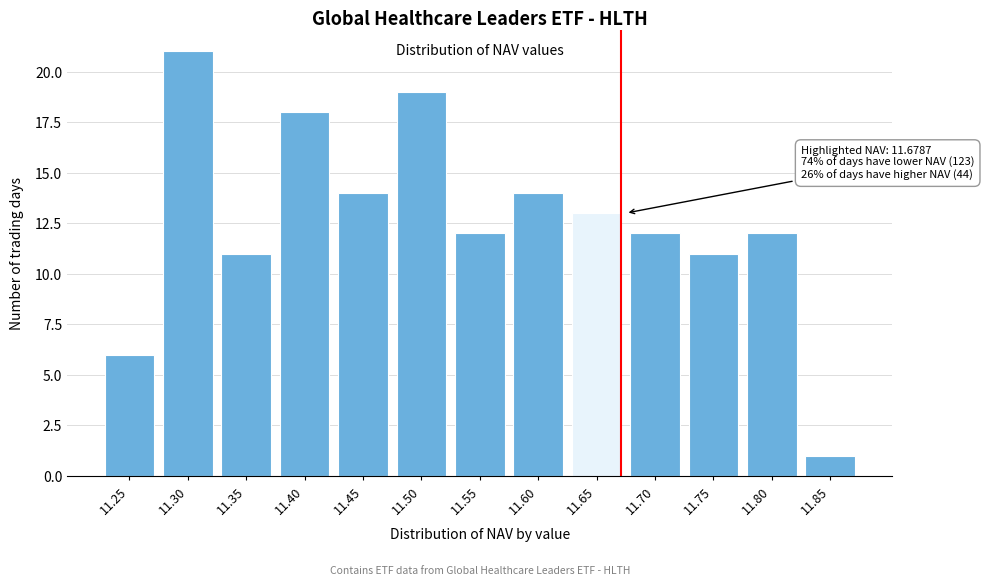

Reading right to left, what are all the values shown in this chart?

11.85=1	11.80=12	11.75=11	11.70=12	11.65=13	11.60=14	11.55=12	11.50=19	11.45=14	11.40=18	11.35=11	11.30=21	11.25=6